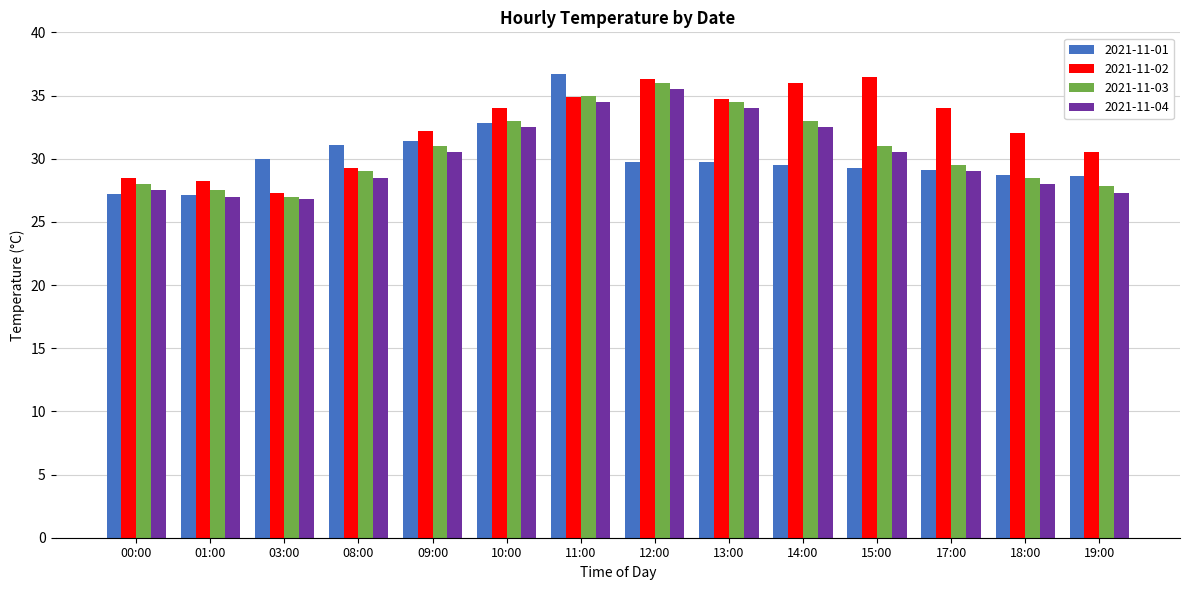

Which series changed the most between 03:00 and 09:00?

2021-11-02